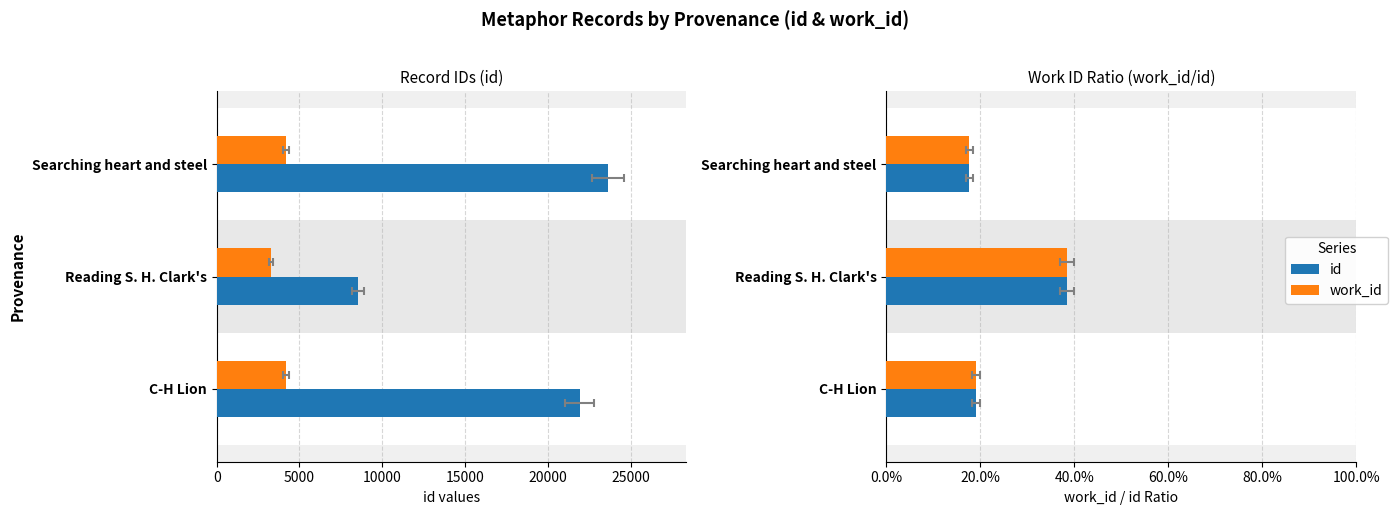

True or false: work_id has a value of 0.4 at Reading S. H. Clark's.

True